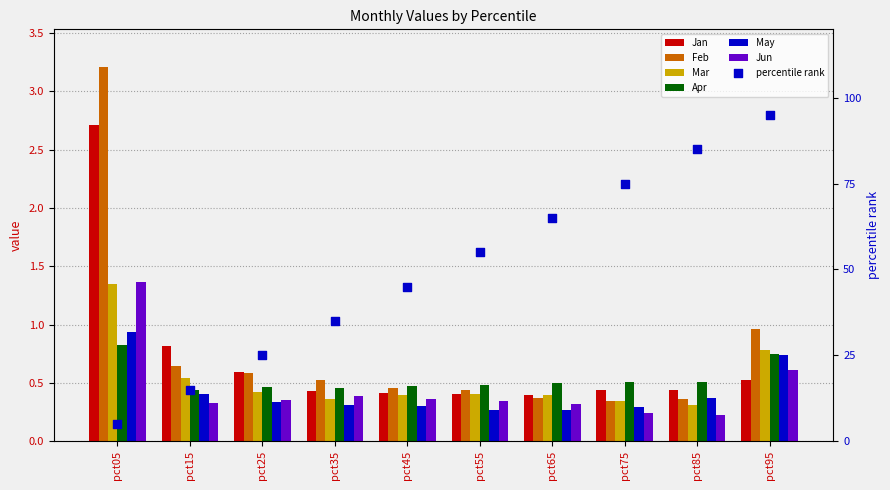

What is the total value across all series at pct25?

2.7